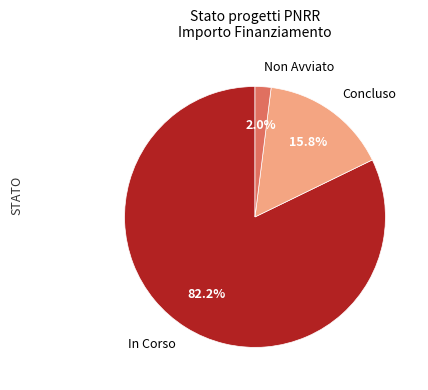

What is the total percentage of In Corso and Non Avviato?

84.2%